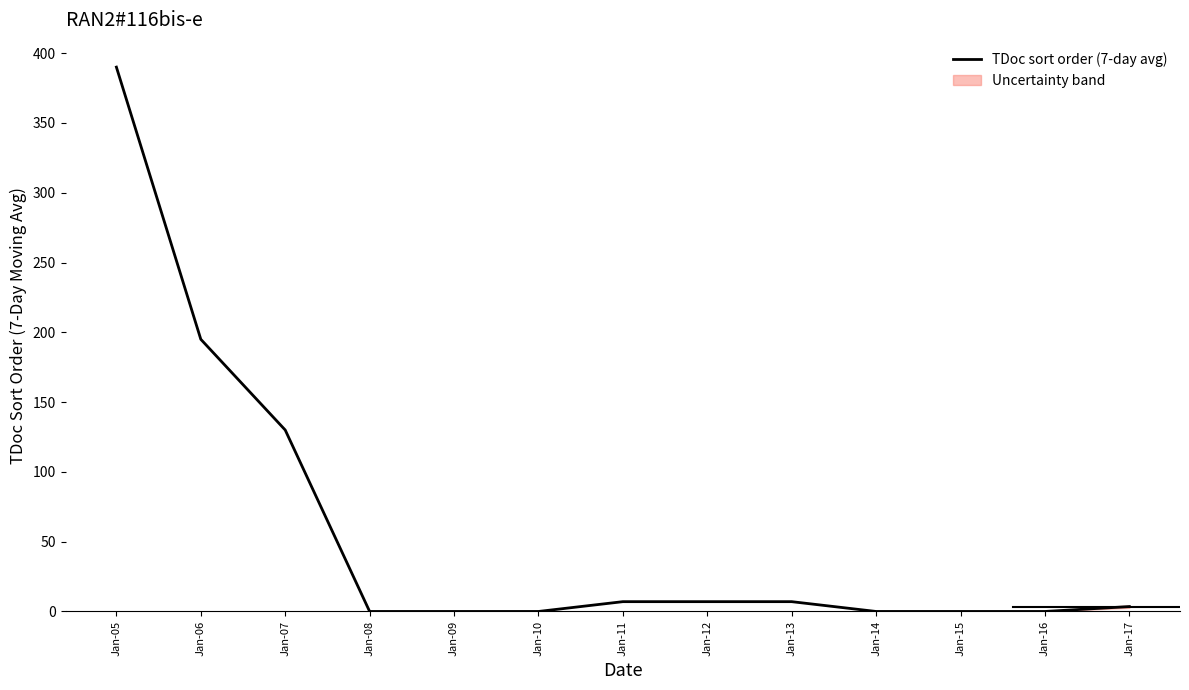

How many lines are shown in the chart?

1